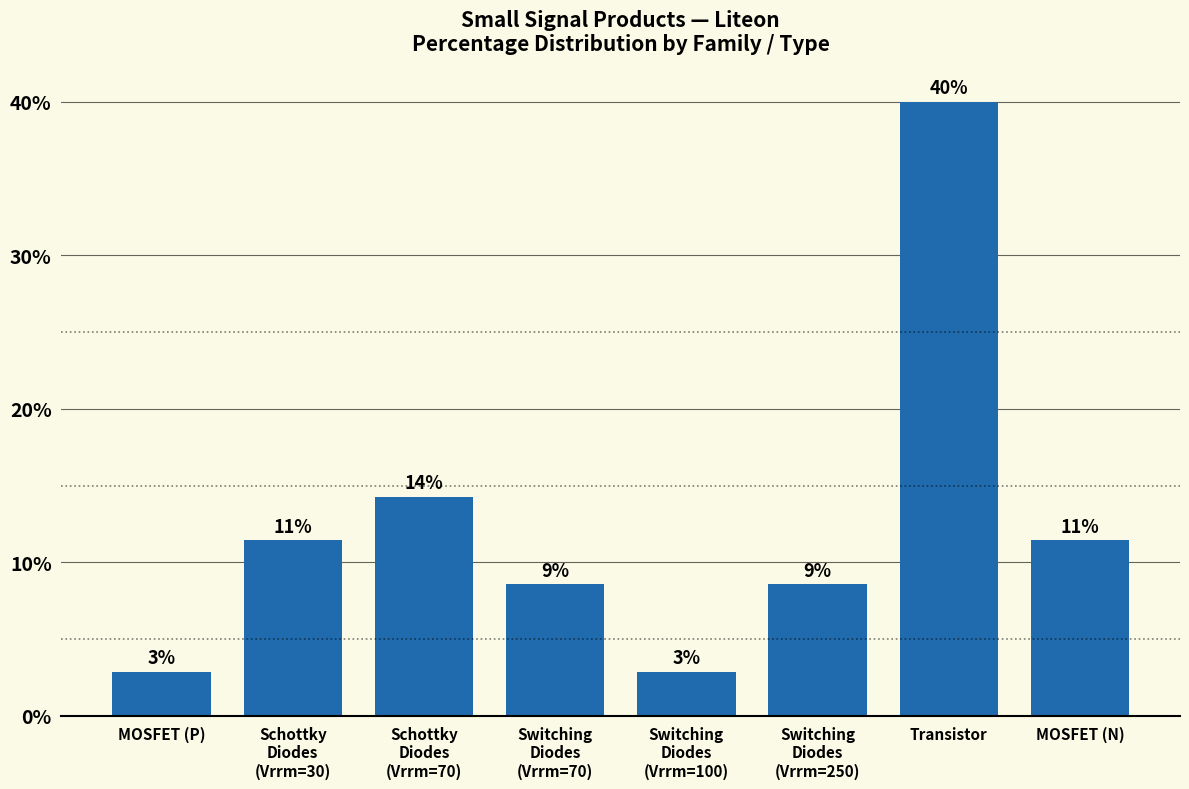

What position from the left is Schottky
Diodes
(Vrrm=70)?

3